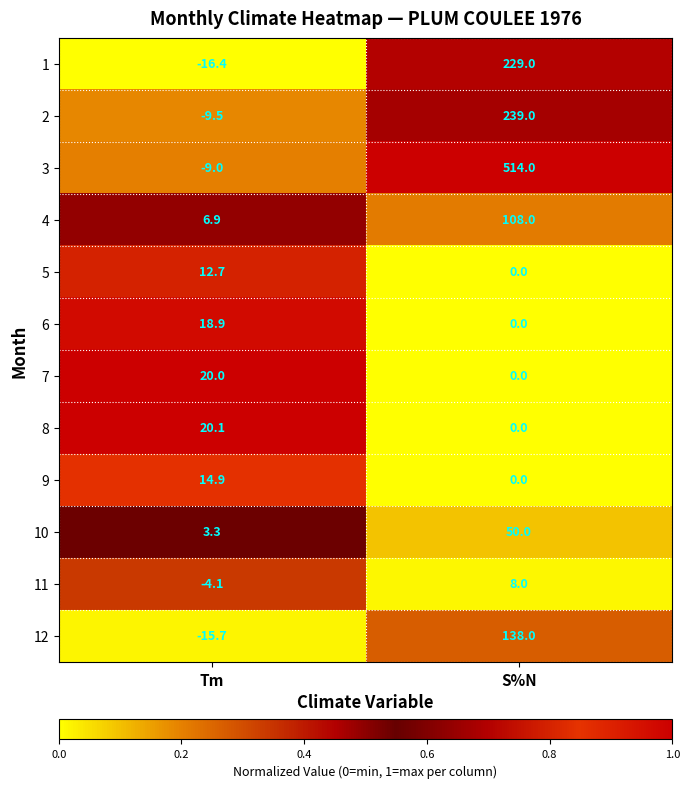

Which label corresponds to the largest value in the chart?

S%N